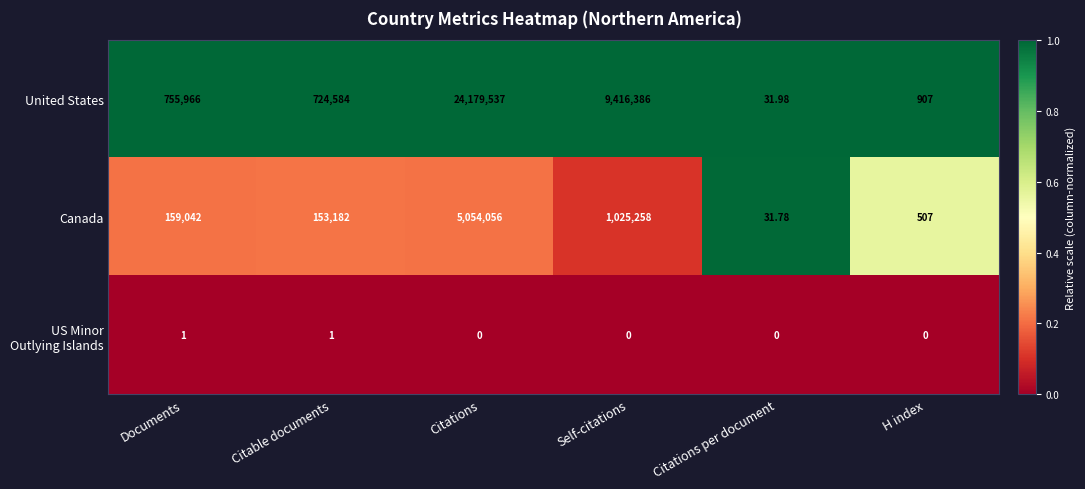

At which category does the chart reach its peak across all series?

Citations